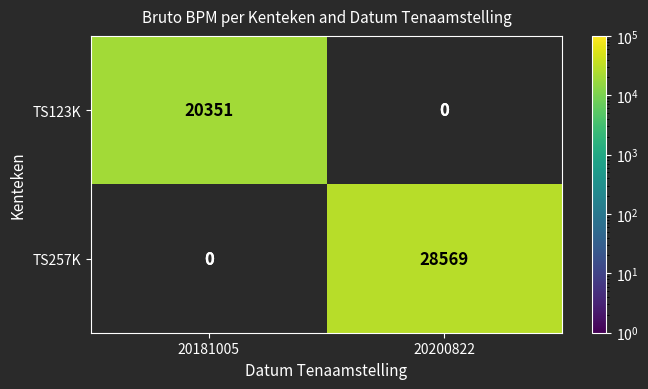

What is the greatest value displayed?

28569.0